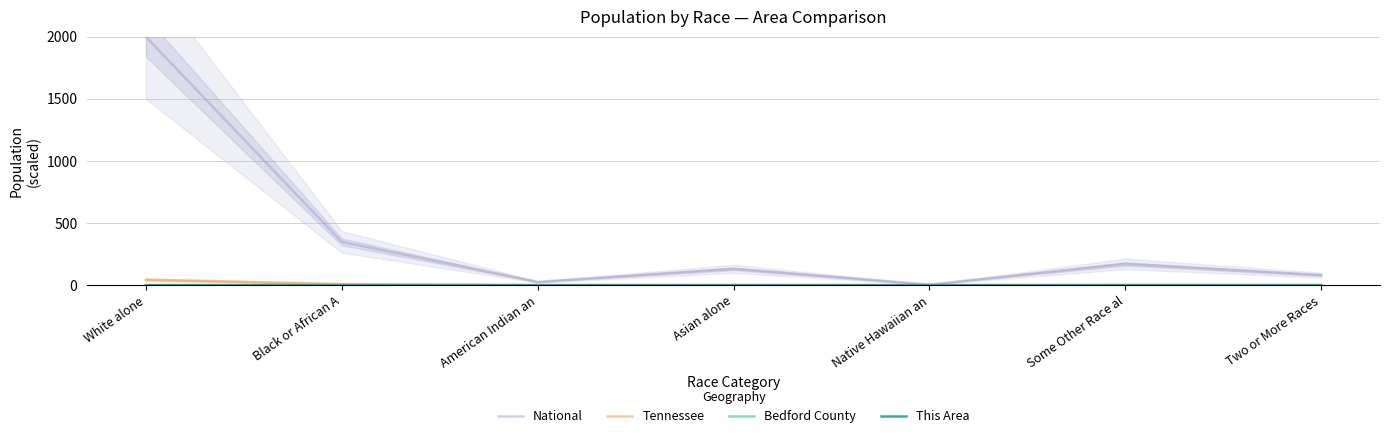

What position from the right is White alone?

7